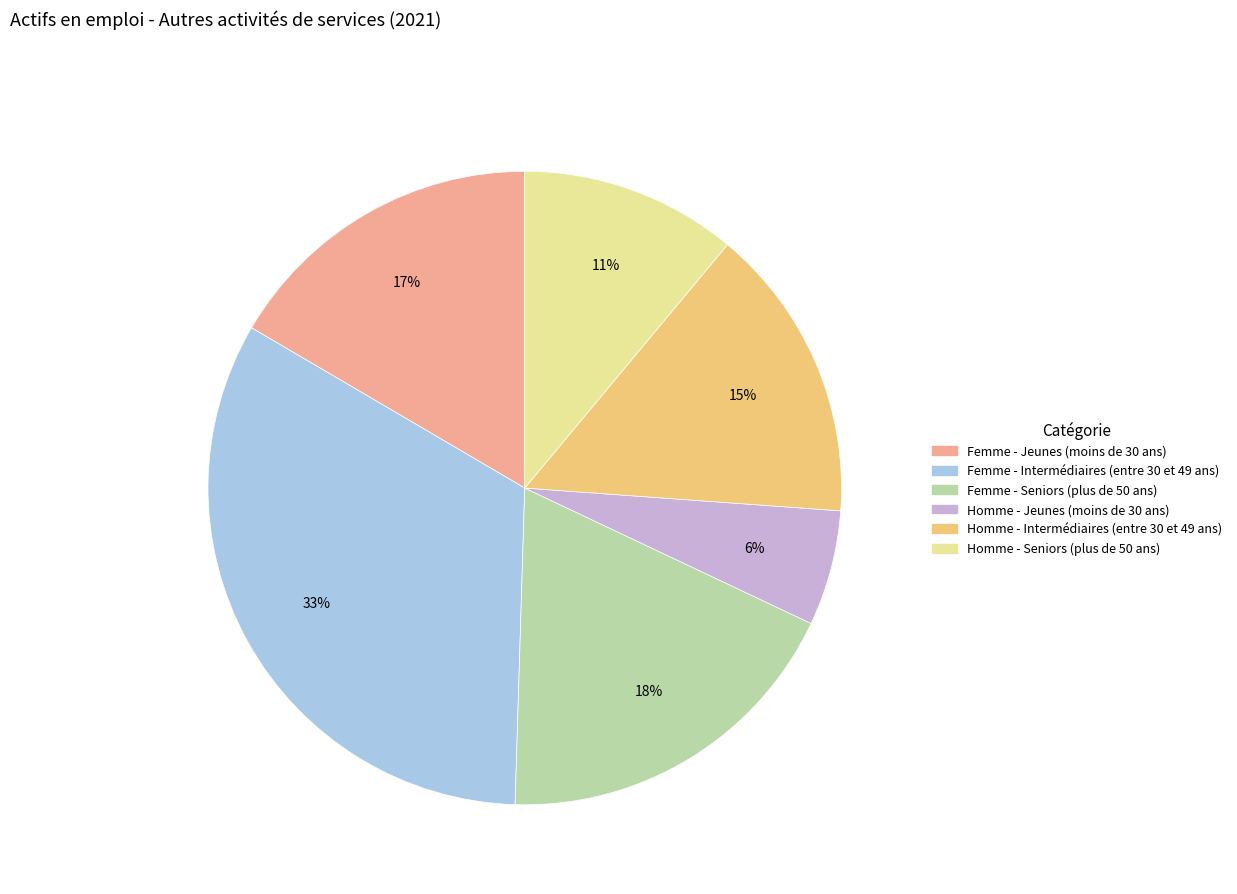

Is the sum of Homme - Jeunes (moins de 30 ans) and Femme - Jeunes (moins de 30 ans) greater than half?

No